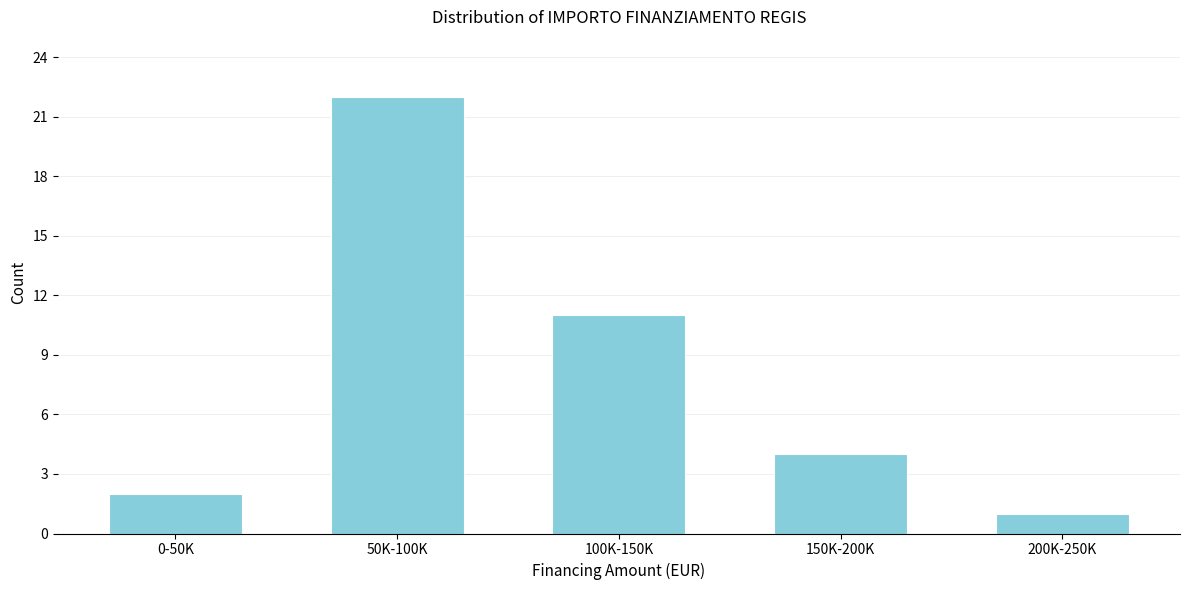

Reading left to right, extract all data points from this chart.

2	22	11	4	1